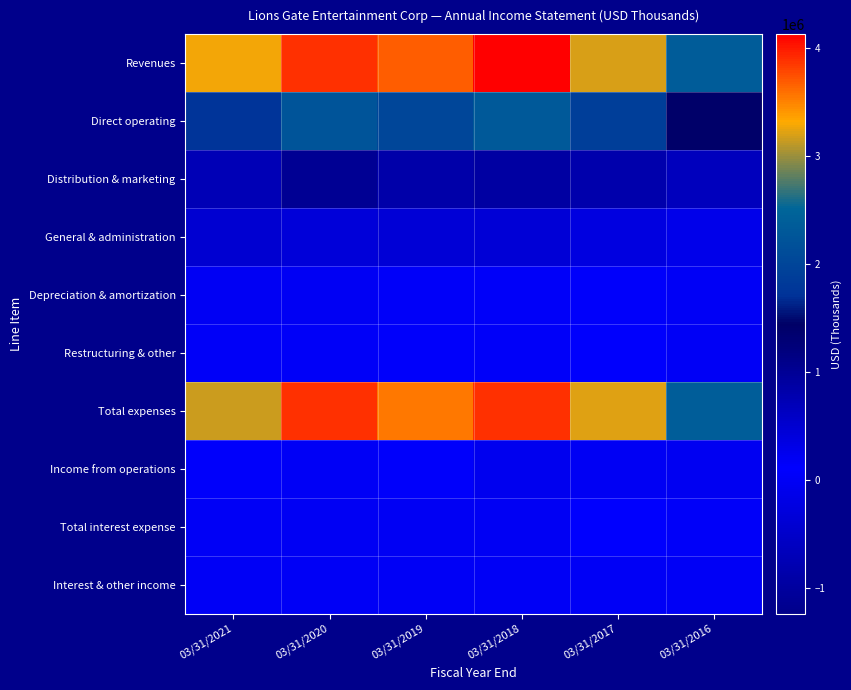

At which category does the chart reach its minimum across all series?

03/31/2016